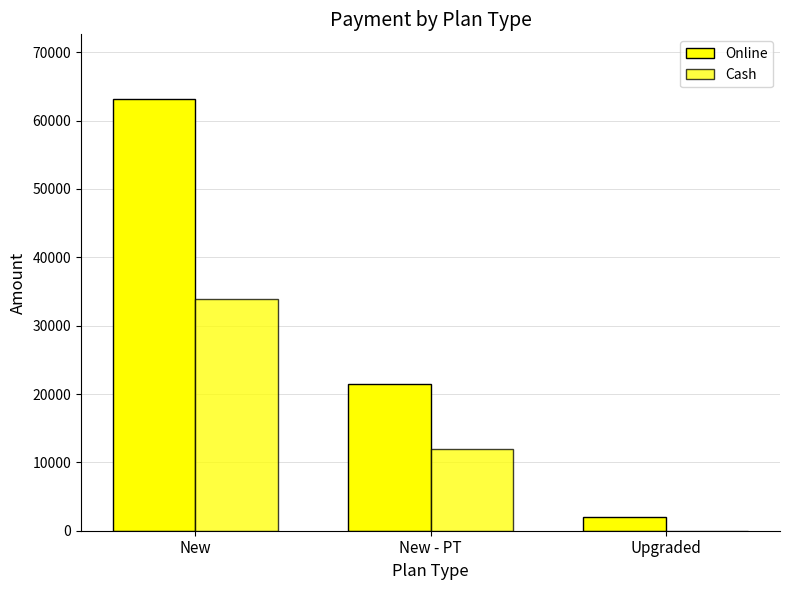

Between Upgraded and New - PT, which is larger?

New - PT